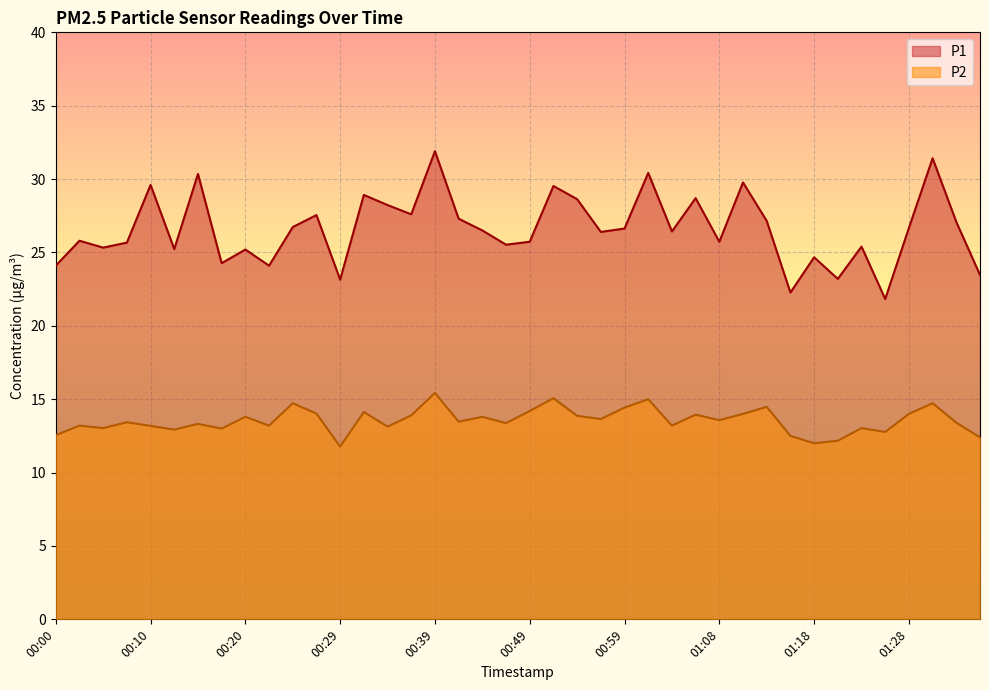

What is the label of the 23rd point from the left?

00:54